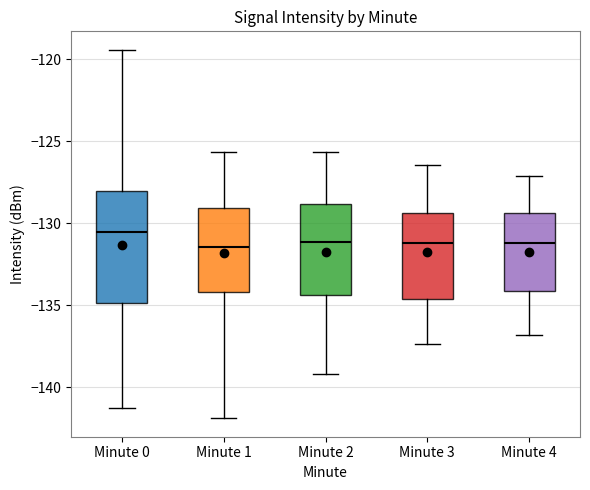

Which box's median line is the highest?

Minute 0